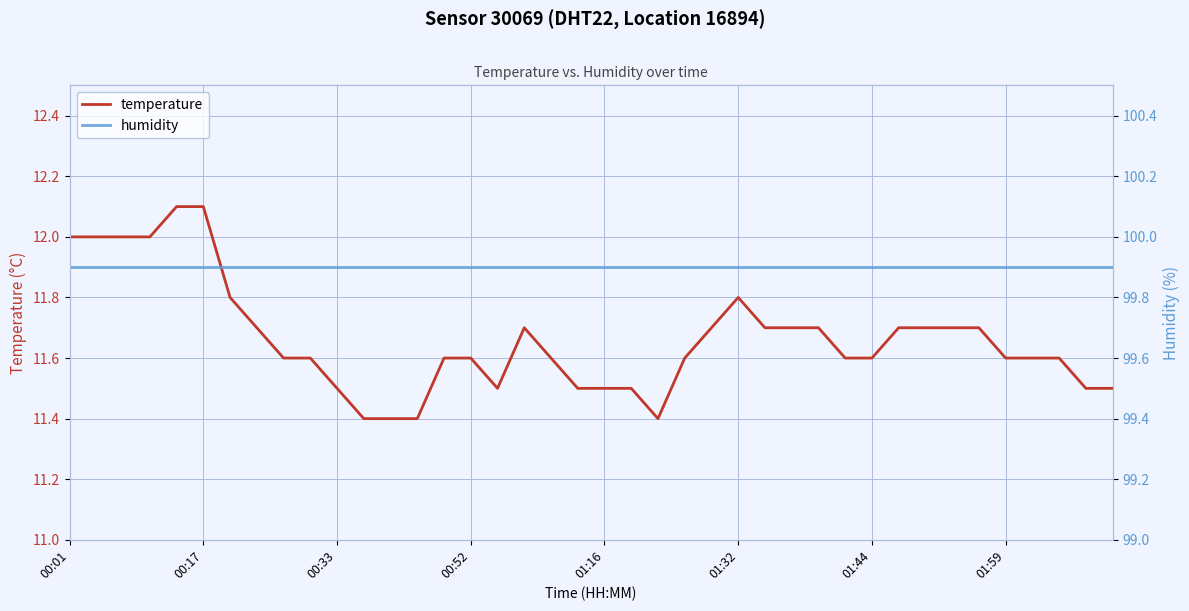

What is the difference between the highest and lowest values at 32?

88.2